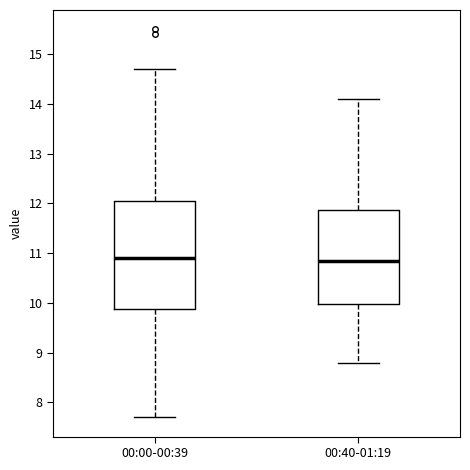

Reading left to right, read every box against the y-axis: the position of its median line, the range the box covers, and the ends of its whiskers. The values are not printed on the chart, so give them approximately, as read against the axis.

00:00-00:39: median 10.9, box 9.9 to 12.1, whiskers 7.7 to 14.7
00:40-01:19: median 10.9, box 10.0 to 11.9, whiskers 8.8 to 14.1